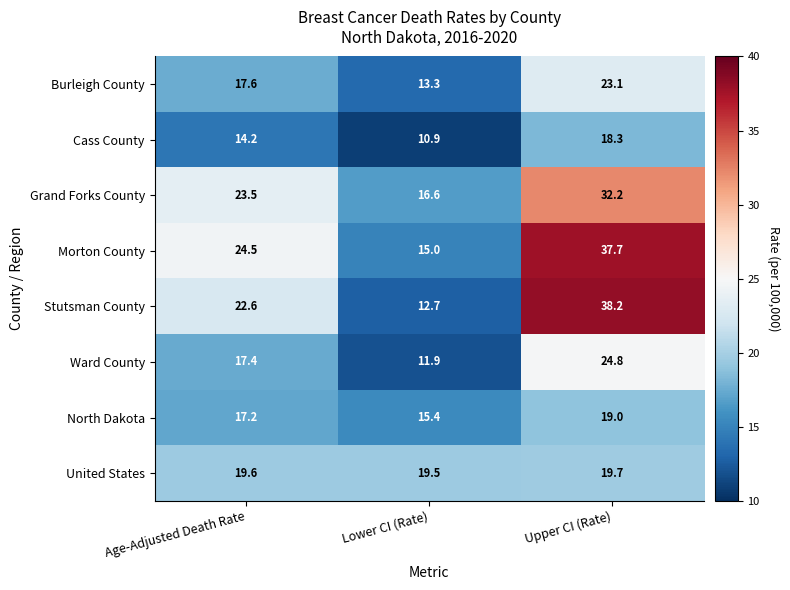

What is the total value across all series at Upper CI (Rate)?

213.0